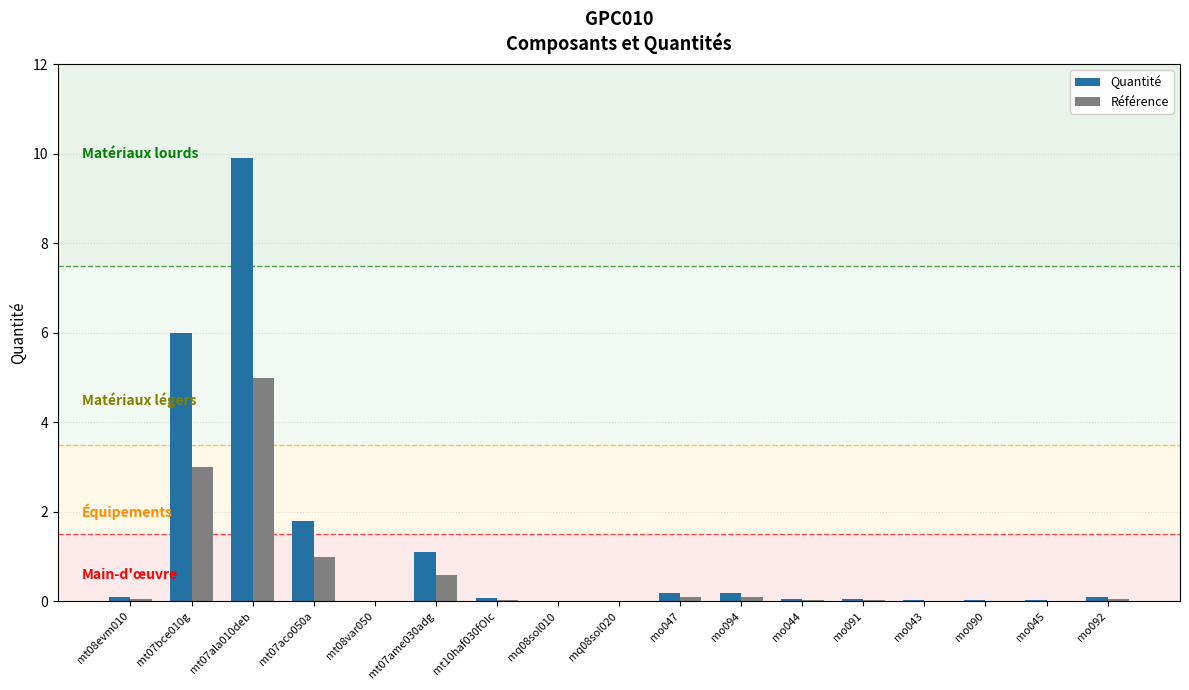

How many groups of bars are there?

17